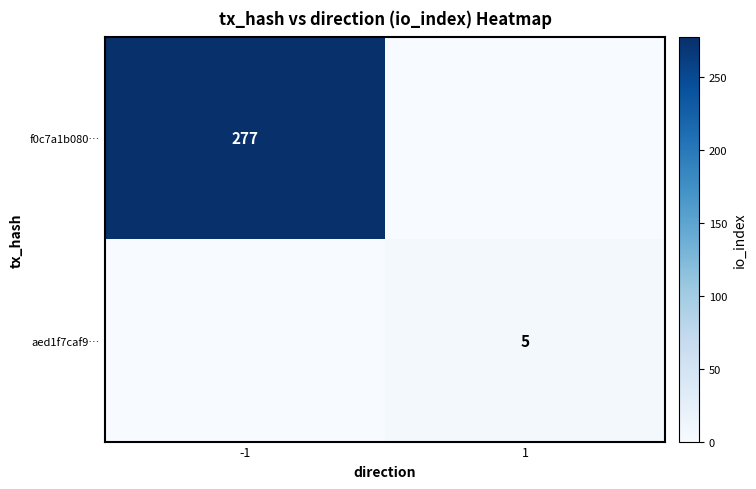

Between 1 and -1, which is larger?

-1